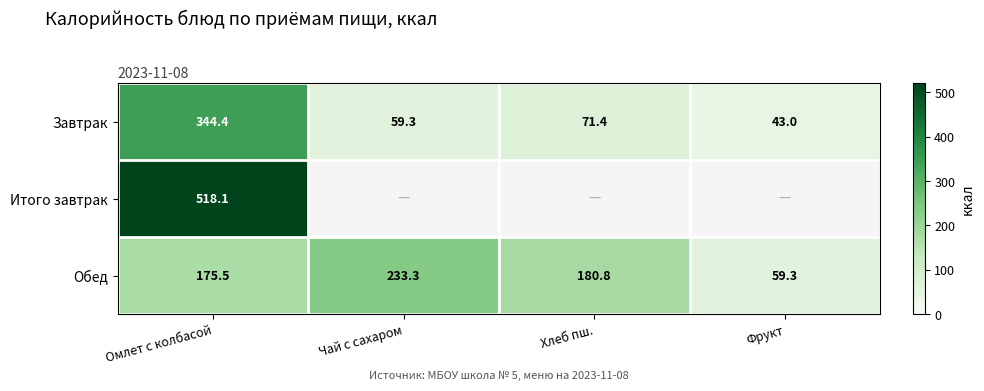

What is the difference between the maximum and minimum values in the Обед series?

174.0